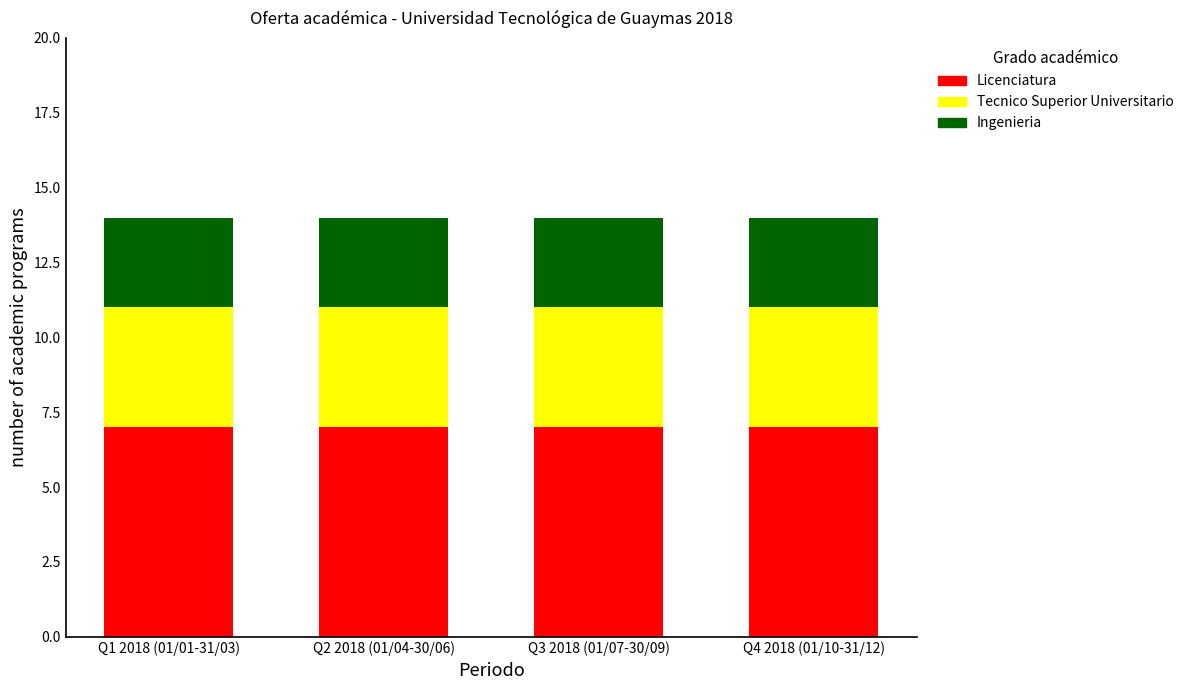

What is the lowest value of the Licenciatura series?

7